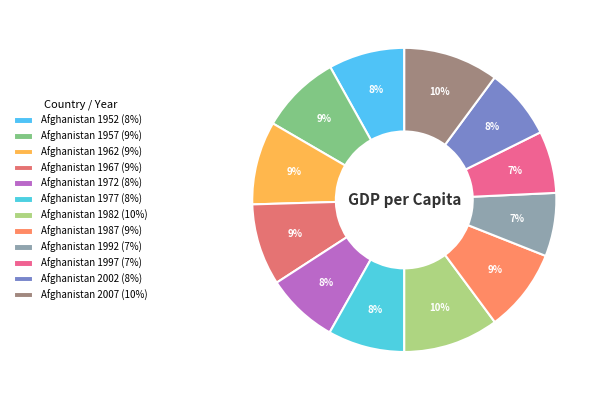

The Afghanistan 1962 slice represents 16% of the pie. True or false?

False